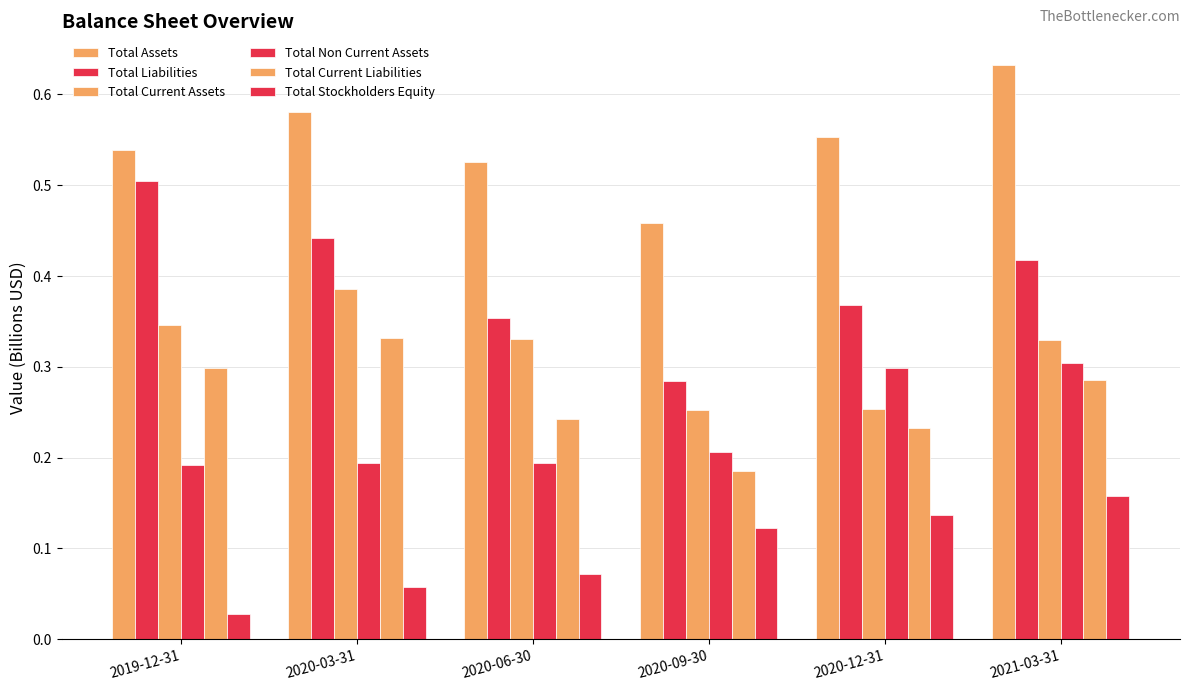

How many data points does each series have?

6